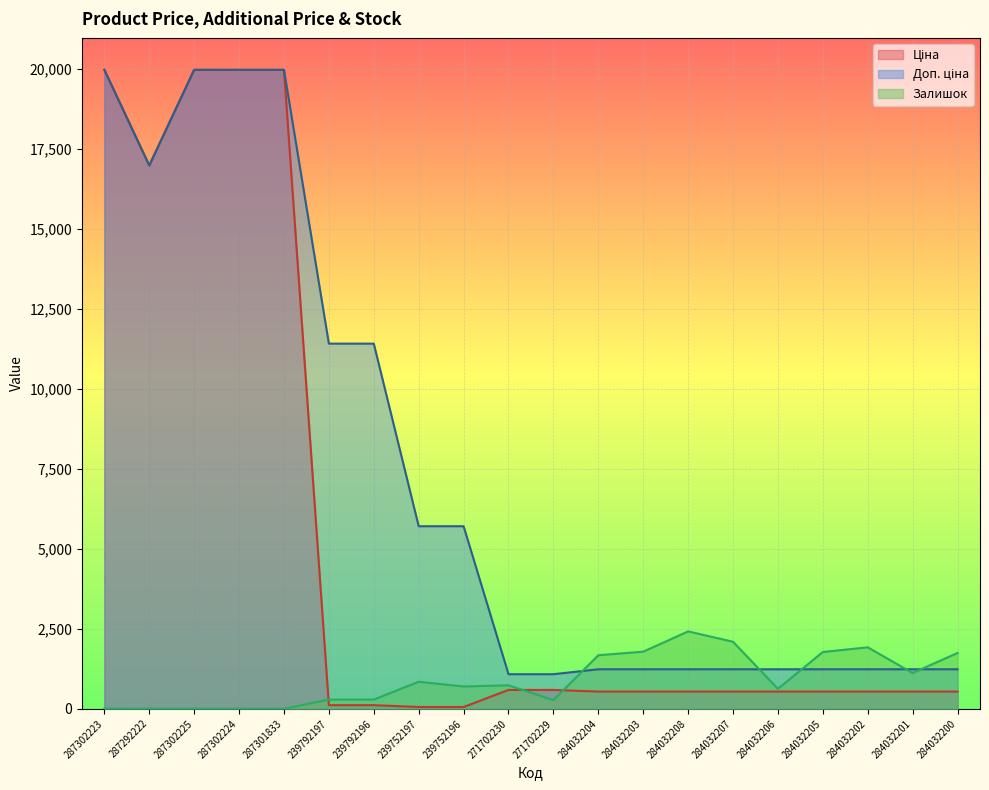

The value of Доп. ціна at 284032208 is 2137.1. True or false?

False